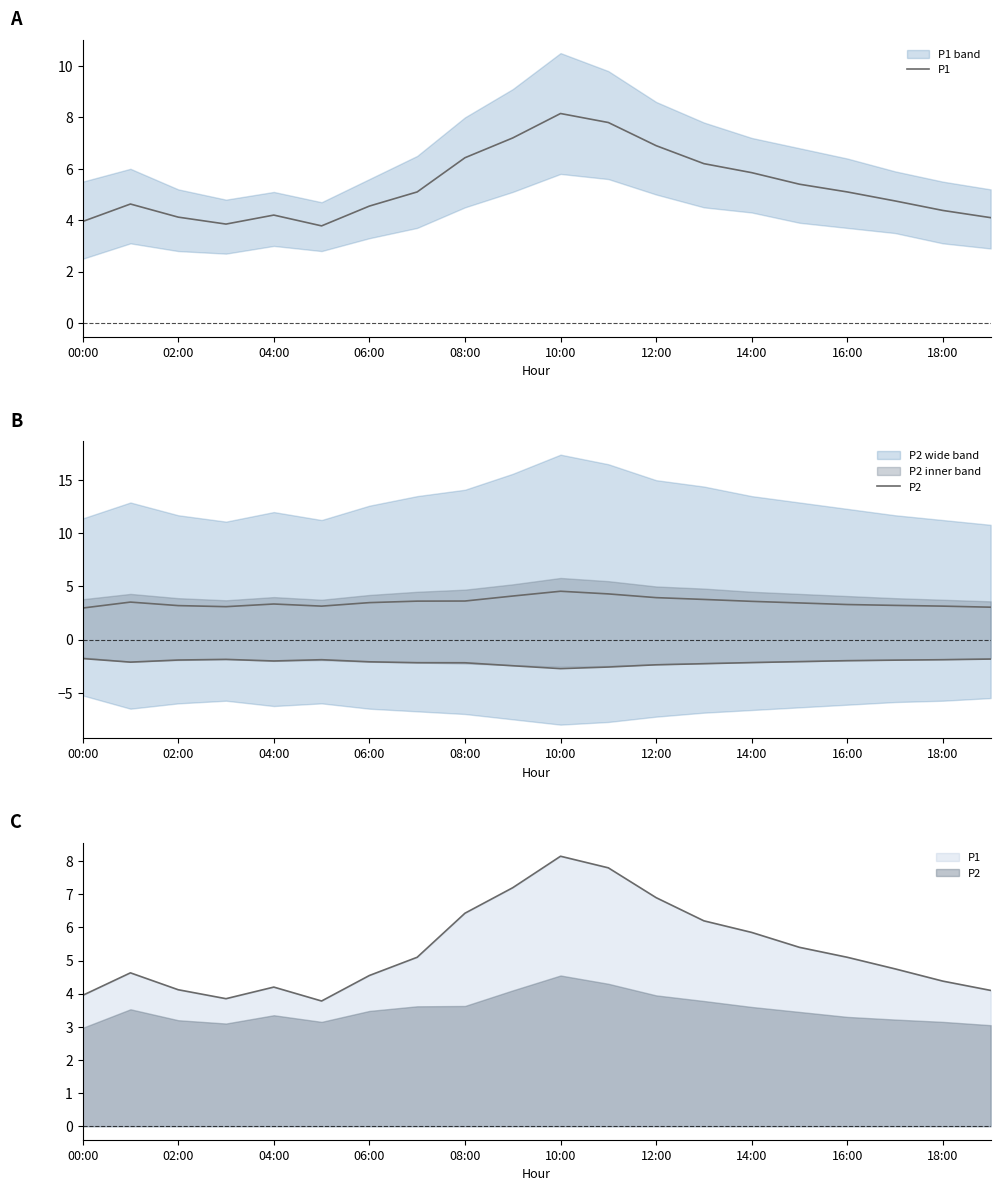

What is the label of the 19th point from the left?

18:00